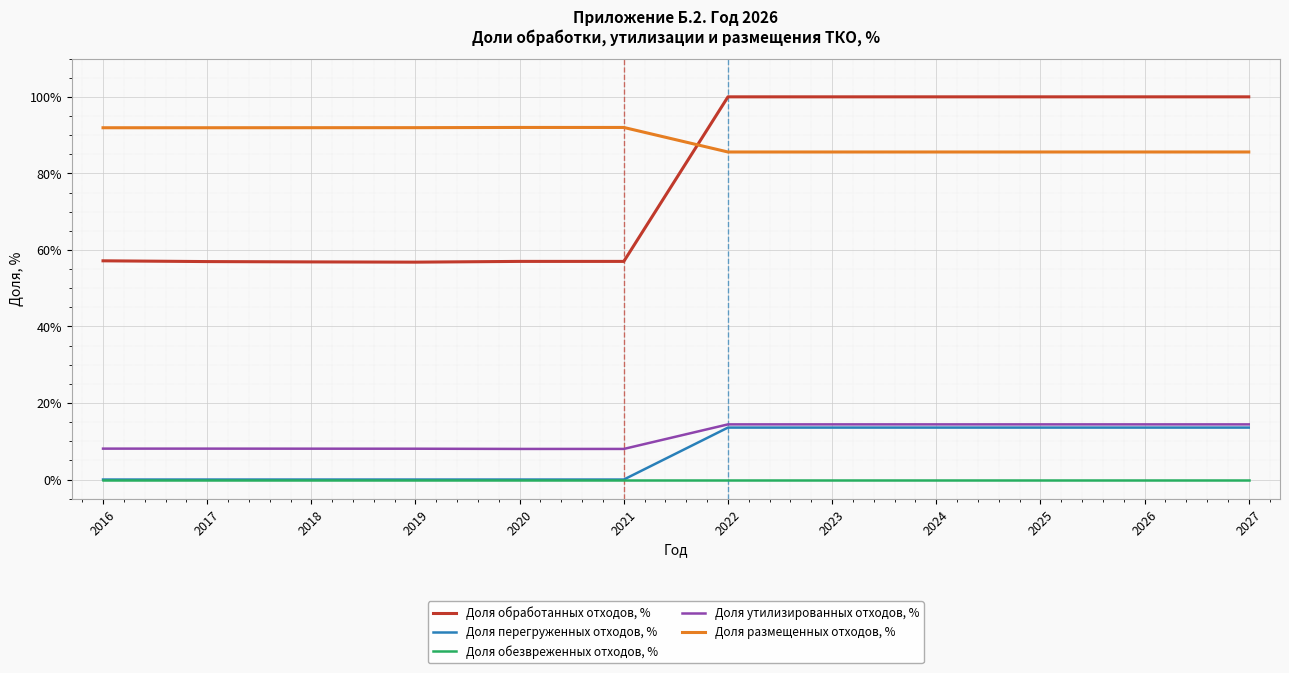

In Доля размещенных отходов, %, how many points are lower than both neighbors (excluding endpoints)?

1